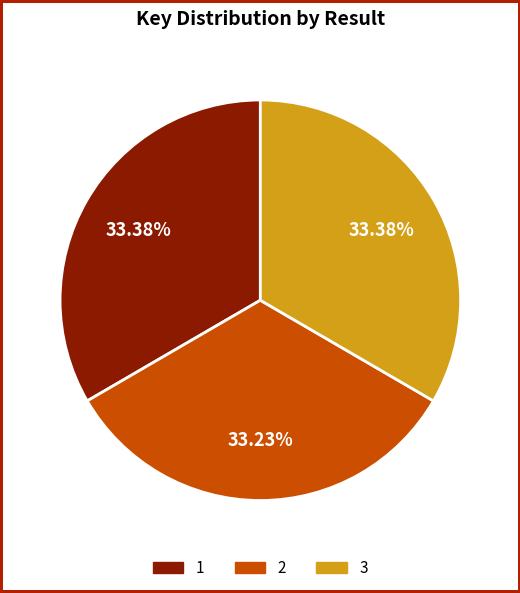

Approximately how many times larger is the value at 2 compared to 3?

1.0